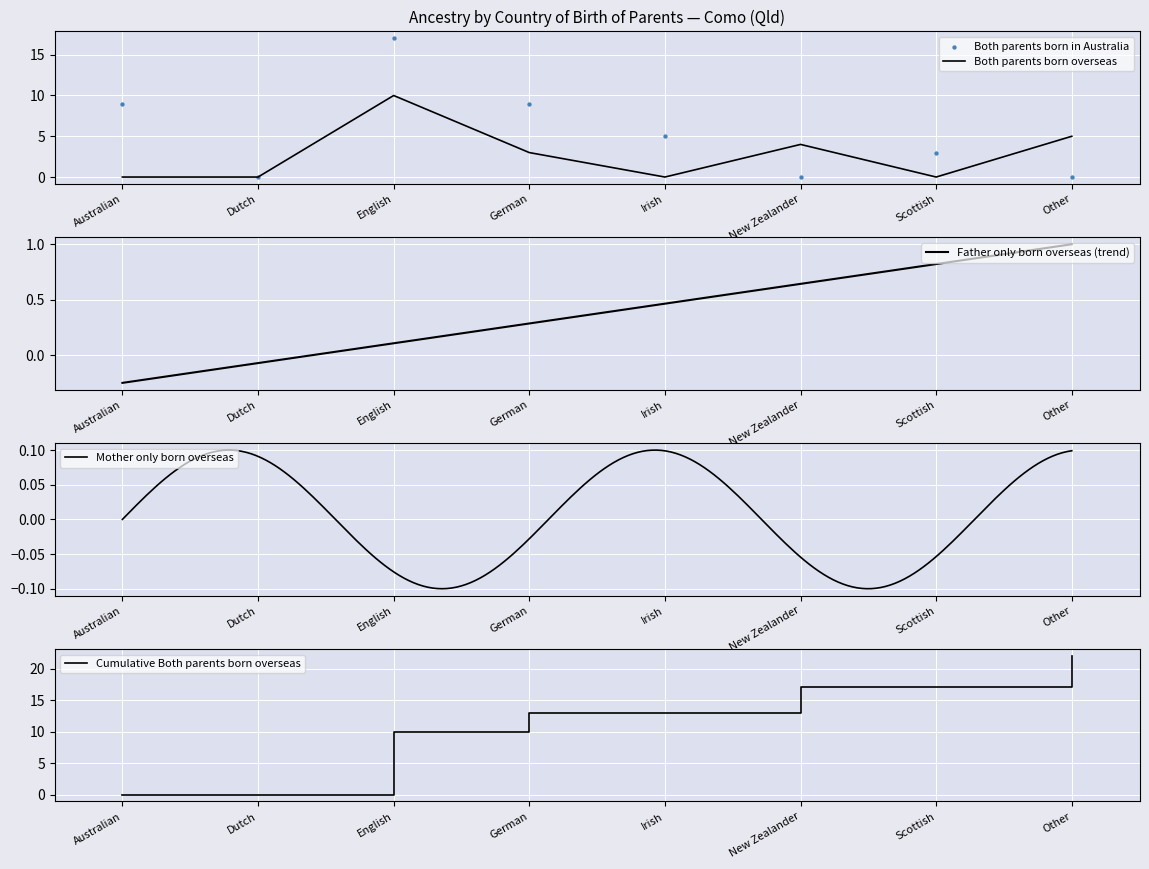

True or false: Both parents born overseas has a value of 14 at English.

False